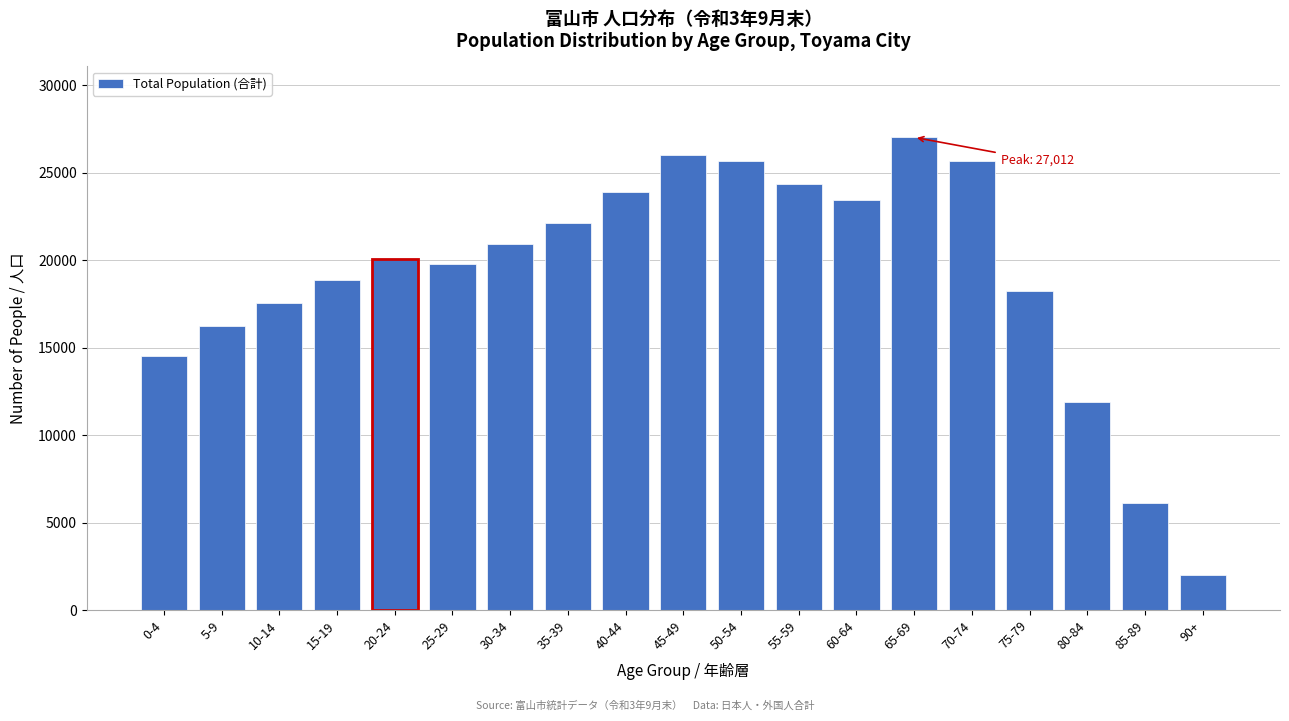

Reading left to right, list all the values displayed in this chart.

14524	16242	17528	18836	20053	19792	20891	22134	23890	26012	25678	24321	23456	27012	25678	18234	11876	6123	2012